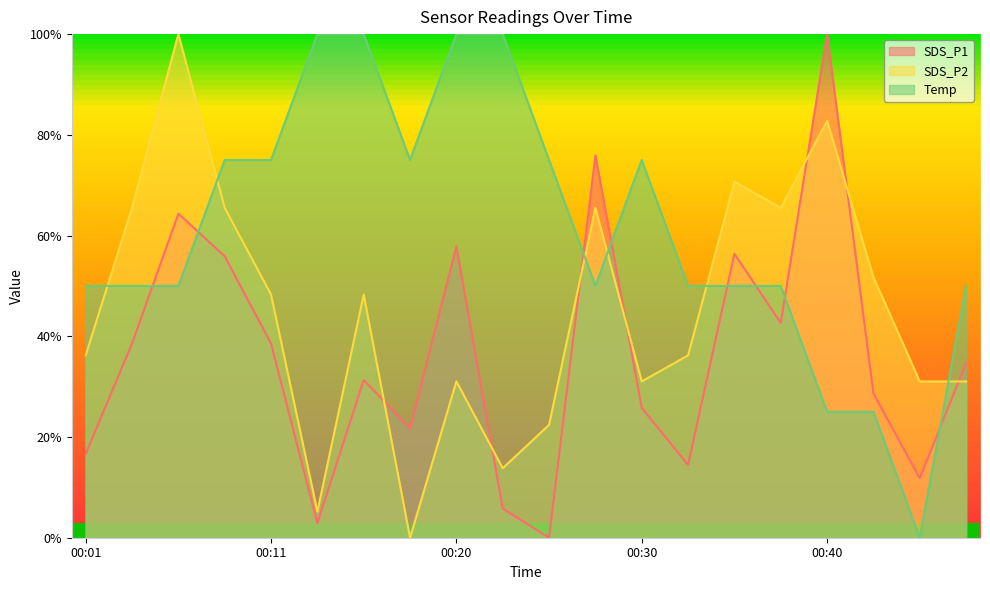

Rank the series by their average value, from highest to lowest.

Temp, SDS_P2, SDS_P1